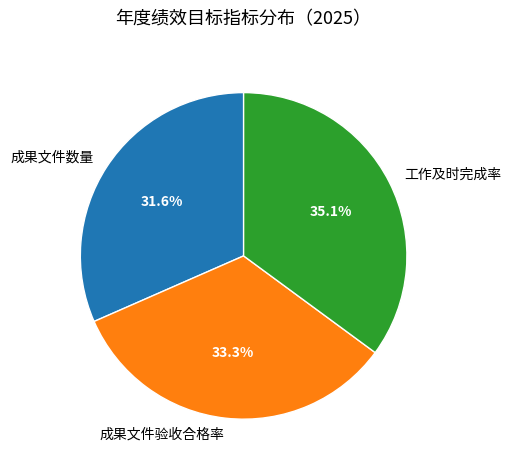

Which category has the smallest portion of the pie?

成果文件数量